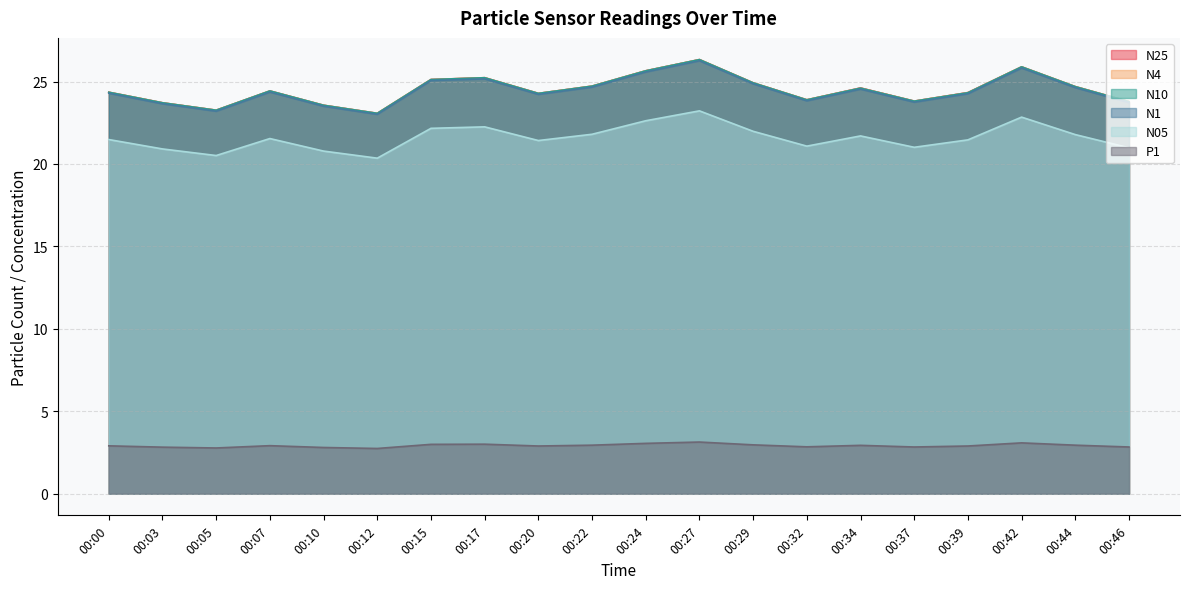

Reading left to right, transcribe all the data shown in this chart.

N25: 24.4	23.7	23.3	24.4	23.6	23.1	25.1	25.2	24.3	24.7	25.6	26.3	24.9	23.9	24.6	23.8	24.3	25.9	24.7	23.8
N4: 24.4	23.7	23.3	24.4	23.6	23.1	25.1	25.2	24.3	24.7	25.6	26.3	24.9	23.9	24.6	23.8	24.3	25.9	24.7	23.8
N10: 24.4	23.7	23.3	24.4	23.6	23.1	25.1	25.2	24.3	24.7	25.6	26.3	24.9	23.9	24.6	23.8	24.3	25.9	24.7	23.8
N1: 24.3	23.6	23.2	24.4	23.5	23.0	25.1	25.2	24.2	24.7	25.6	26.3	24.9	23.8	24.5	23.8	24.3	25.8	24.6	23.7
N05: 21.5	20.9	20.5	21.5	20.8	20.4	22.2	22.2	21.4	21.8	22.6	23.2	22.0	21.1	21.7	21.0	21.5	22.8	21.8	21.0
P1: 2.9	2.8	2.8	2.9	2.8	2.7	3.0	3.0	2.9	2.9	3.0	3.1	3.0	2.8	2.9	2.8	2.9	3.1	2.9	2.8